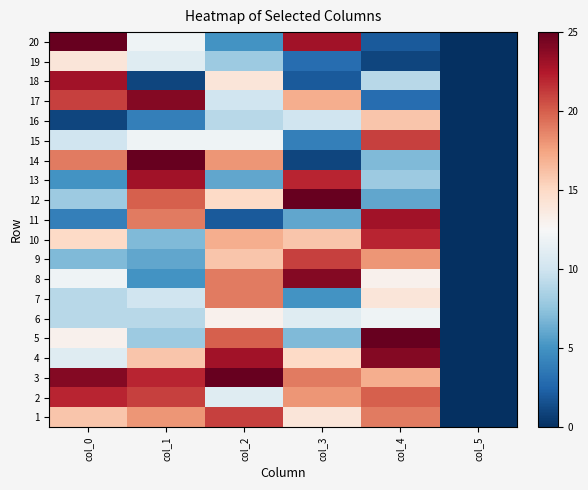

Reading left to right, list all the values displayed in this chart.

1: col_0=16	col_1=18	col_2=21	col_3=14	col_4=19	col_5=0
2: col_0=22	col_1=21	col_2=11	col_3=18	col_4=20	col_5=0
3: col_0=24	col_1=22	col_2=25	col_3=19	col_4=17	col_5=0
4: col_0=11	col_1=16	col_2=23	col_3=15	col_4=24	col_5=0
5: col_0=13	col_1=8	col_2=20	col_3=7	col_4=25	col_5=0
6: col_0=9	col_1=9	col_2=13	col_3=11	col_4=12	col_5=0
7: col_0=9	col_1=10	col_2=19	col_3=5	col_4=14	col_5=0
8: col_0=12	col_1=5	col_2=19	col_3=24	col_4=13	col_5=0
9: col_0=7	col_1=6	col_2=16	col_3=21	col_4=18	col_5=0
10: col_0=15	col_1=7	col_2=17	col_3=16	col_4=22	col_5=0
11: col_0=4	col_1=19	col_2=2	col_3=6	col_4=23	col_5=0
12: col_0=8	col_1=20	col_2=15	col_3=25	col_4=6	col_5=0
13: col_0=5	col_1=23	col_2=6	col_3=22	col_4=8	col_5=0
14: col_0=19	col_1=25	col_2=18	col_3=1	col_4=7	col_5=0
15: col_0=10	col_1=12	col_2=12	col_3=4	col_4=21	col_5=0
16: col_0=1	col_1=4	col_2=9	col_3=10	col_4=16	col_5=0
17: col_0=21	col_1=24	col_2=10	col_3=17	col_4=3	col_5=0
18: col_0=23	col_1=1	col_2=14	col_3=2	col_4=9	col_5=0
19: col_0=14	col_1=11	col_2=8	col_3=3	col_4=1	col_5=0
20: col_0=25	col_1=12	col_2=5	col_3=23	col_4=2	col_5=0